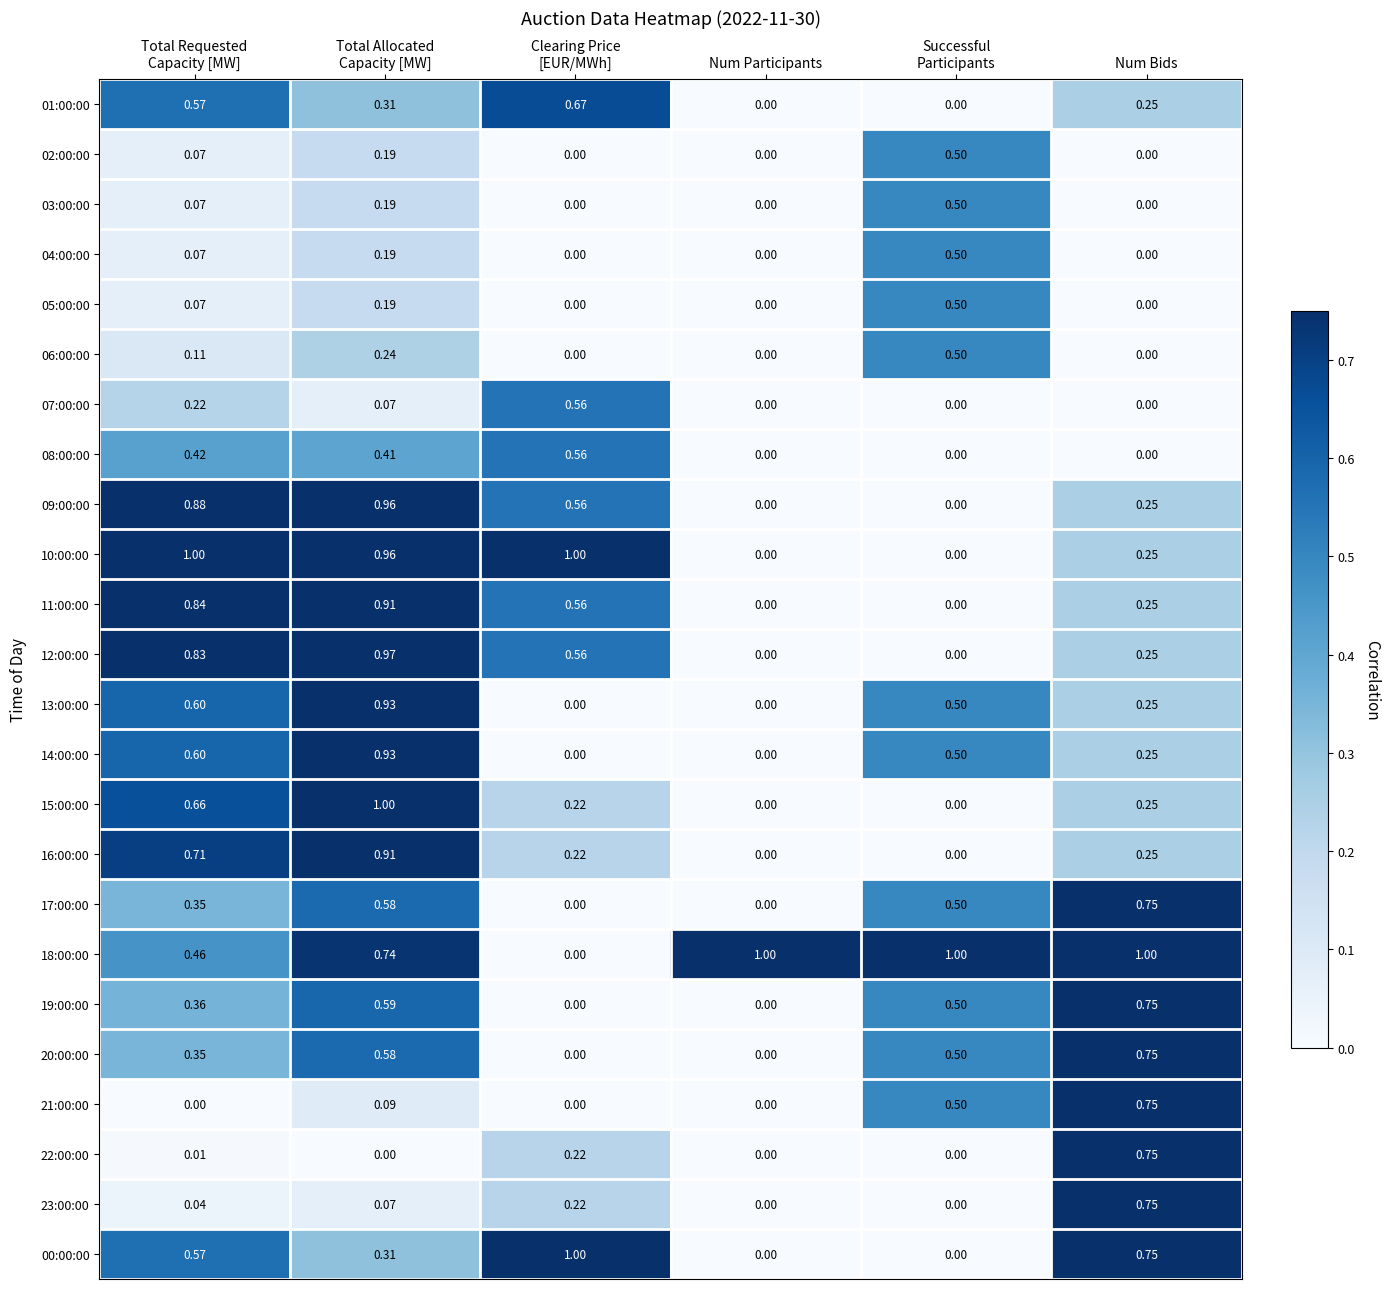

Reading left to right, extract all data points from this chart.

01:00:00: Total Requested
Capacity [MW]=0.6	Total Allocated
Capacity [MW]=0.3	Clearing Price
[EUR/MWh]=0.7	Num Participants=0.0	Successful
Participants=0.0	Num Bids=0.2
02:00:00: Total Requested
Capacity [MW]=0.1	Total Allocated
Capacity [MW]=0.2	Clearing Price
[EUR/MWh]=0.0	Num Participants=0.0	Successful
Participants=0.5	Num Bids=0.0
03:00:00: Total Requested
Capacity [MW]=0.1	Total Allocated
Capacity [MW]=0.2	Clearing Price
[EUR/MWh]=0.0	Num Participants=0.0	Successful
Participants=0.5	Num Bids=0.0
04:00:00: Total Requested
Capacity [MW]=0.1	Total Allocated
Capacity [MW]=0.2	Clearing Price
[EUR/MWh]=0.0	Num Participants=0.0	Successful
Participants=0.5	Num Bids=0.0
05:00:00: Total Requested
Capacity [MW]=0.1	Total Allocated
Capacity [MW]=0.2	Clearing Price
[EUR/MWh]=0.0	Num Participants=0.0	Successful
Participants=0.5	Num Bids=0.0
06:00:00: Total Requested
Capacity [MW]=0.1	Total Allocated
Capacity [MW]=0.2	Clearing Price
[EUR/MWh]=0.0	Num Participants=0.0	Successful
Participants=0.5	Num Bids=0.0
07:00:00: Total Requested
Capacity [MW]=0.2	Total Allocated
Capacity [MW]=0.1	Clearing Price
[EUR/MWh]=0.6	Num Participants=0.0	Successful
Participants=0.0	Num Bids=0.0
08:00:00: Total Requested
Capacity [MW]=0.4	Total Allocated
Capacity [MW]=0.4	Clearing Price
[EUR/MWh]=0.6	Num Participants=0.0	Successful
Participants=0.0	Num Bids=0.0
09:00:00: Total Requested
Capacity [MW]=0.9	Total Allocated
Capacity [MW]=1.0	Clearing Price
[EUR/MWh]=0.6	Num Participants=0.0	Successful
Participants=0.0	Num Bids=0.2
10:00:00: Total Requested
Capacity [MW]=1.0	Total Allocated
Capacity [MW]=1.0	Clearing Price
[EUR/MWh]=1.0	Num Participants=0.0	Successful
Participants=0.0	Num Bids=0.2
11:00:00: Total Requested
Capacity [MW]=0.8	Total Allocated
Capacity [MW]=0.9	Clearing Price
[EUR/MWh]=0.6	Num Participants=0.0	Successful
Participants=0.0	Num Bids=0.2
12:00:00: Total Requested
Capacity [MW]=0.8	Total Allocated
Capacity [MW]=1.0	Clearing Price
[EUR/MWh]=0.6	Num Participants=0.0	Successful
Participants=0.0	Num Bids=0.2
13:00:00: Total Requested
Capacity [MW]=0.6	Total Allocated
Capacity [MW]=0.9	Clearing Price
[EUR/MWh]=0.0	Num Participants=0.0	Successful
Participants=0.5	Num Bids=0.2
14:00:00: Total Requested
Capacity [MW]=0.6	Total Allocated
Capacity [MW]=0.9	Clearing Price
[EUR/MWh]=0.0	Num Participants=0.0	Successful
Participants=0.5	Num Bids=0.2
15:00:00: Total Requested
Capacity [MW]=0.7	Total Allocated
Capacity [MW]=1.0	Clearing Price
[EUR/MWh]=0.2	Num Participants=0.0	Successful
Participants=0.0	Num Bids=0.2
16:00:00: Total Requested
Capacity [MW]=0.7	Total Allocated
Capacity [MW]=0.9	Clearing Price
[EUR/MWh]=0.2	Num Participants=0.0	Successful
Participants=0.0	Num Bids=0.2
17:00:00: Total Requested
Capacity [MW]=0.3	Total Allocated
Capacity [MW]=0.6	Clearing Price
[EUR/MWh]=0.0	Num Participants=0.0	Successful
Participants=0.5	Num Bids=0.8
18:00:00: Total Requested
Capacity [MW]=0.5	Total Allocated
Capacity [MW]=0.7	Clearing Price
[EUR/MWh]=0.0	Num Participants=1.0	Successful
Participants=1.0	Num Bids=1.0
19:00:00: Total Requested
Capacity [MW]=0.4	Total Allocated
Capacity [MW]=0.6	Clearing Price
[EUR/MWh]=0.0	Num Participants=0.0	Successful
Participants=0.5	Num Bids=0.8
20:00:00: Total Requested
Capacity [MW]=0.3	Total Allocated
Capacity [MW]=0.6	Clearing Price
[EUR/MWh]=0.0	Num Participants=0.0	Successful
Participants=0.5	Num Bids=0.8
21:00:00: Total Requested
Capacity [MW]=0.0	Total Allocated
Capacity [MW]=0.1	Clearing Price
[EUR/MWh]=0.0	Num Participants=0.0	Successful
Participants=0.5	Num Bids=0.8
22:00:00: Total Requested
Capacity [MW]=0.0	Total Allocated
Capacity [MW]=0.0	Clearing Price
[EUR/MWh]=0.2	Num Participants=0.0	Successful
Participants=0.0	Num Bids=0.8
23:00:00: Total Requested
Capacity [MW]=0.0	Total Allocated
Capacity [MW]=0.1	Clearing Price
[EUR/MWh]=0.2	Num Participants=0.0	Successful
Participants=0.0	Num Bids=0.8
00:00:00: Total Requested
Capacity [MW]=0.6	Total Allocated
Capacity [MW]=0.3	Clearing Price
[EUR/MWh]=1.0	Num Participants=0.0	Successful
Participants=0.0	Num Bids=0.8